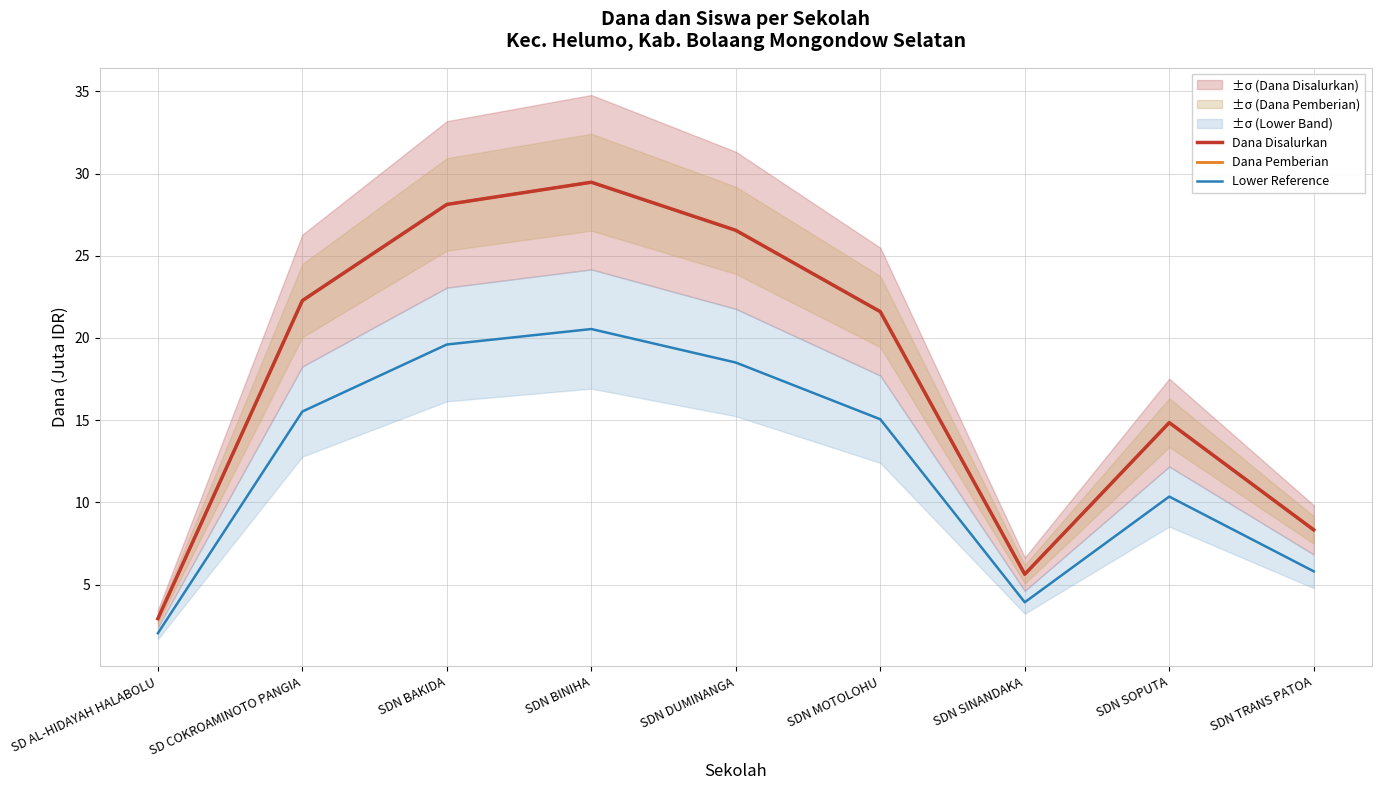

Which series has the largest total across all categories?

Dana Disalurkan